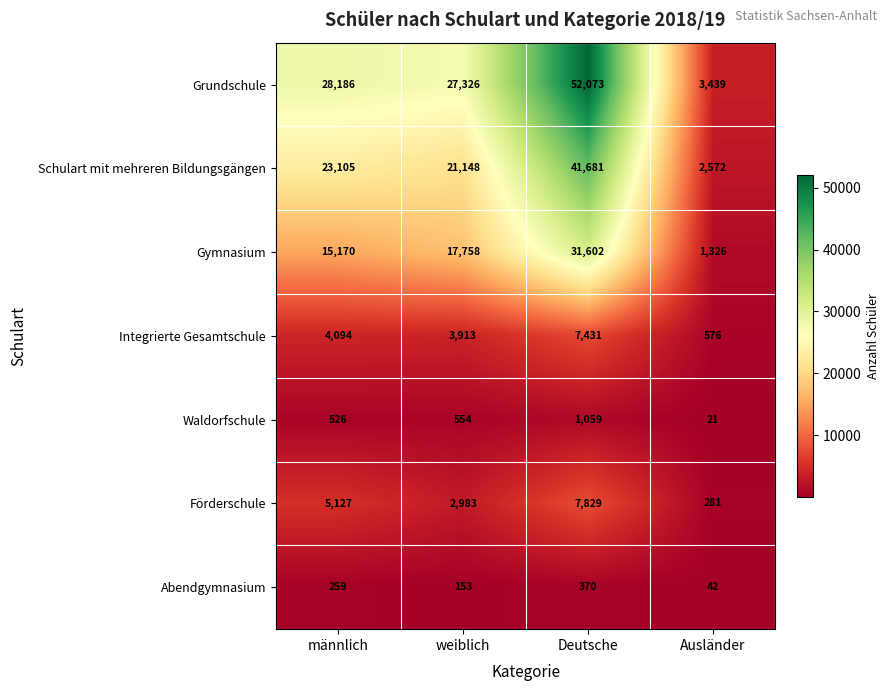

Reading right to left, transcribe all the data shown in this chart.

Grundschule: Ausländer=3439	Deutsche=52073	weiblich=27326	männlich=28186
Schulart mit mehreren Bildungsgängen: Ausländer=2572	Deutsche=41681	weiblich=21148	männlich=23105
Gymnasium: Ausländer=1326	Deutsche=31602	weiblich=17758	männlich=15170
Integrierte Gesamtschule: Ausländer=576	Deutsche=7431	weiblich=3913	männlich=4094
Waldorfschule: Ausländer=21	Deutsche=1059	weiblich=554	männlich=526
Förderschule: Ausländer=281	Deutsche=7829	weiblich=2983	männlich=5127
Abendgymnasium: Ausländer=42	Deutsche=370	weiblich=153	männlich=259